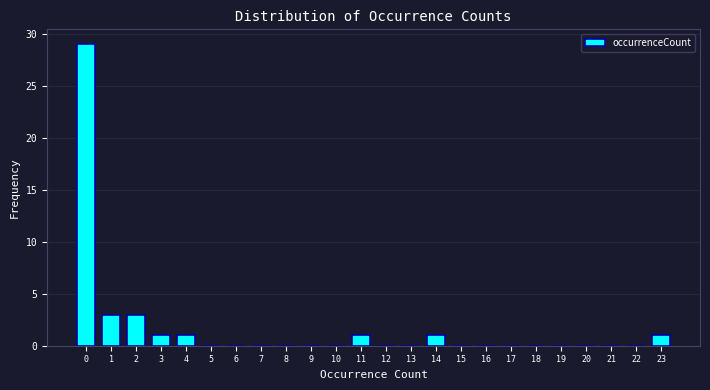

Reading left to right, what are all the values shown in this chart?

0=29	1=3	2=3	3=1	4=1	5=0	6=0	7=0	8=0	9=0	10=0	11=1	12=0	13=0	14=1	15=0	16=0	17=0	18=0	19=0	20=0	21=0	22=0	23=1